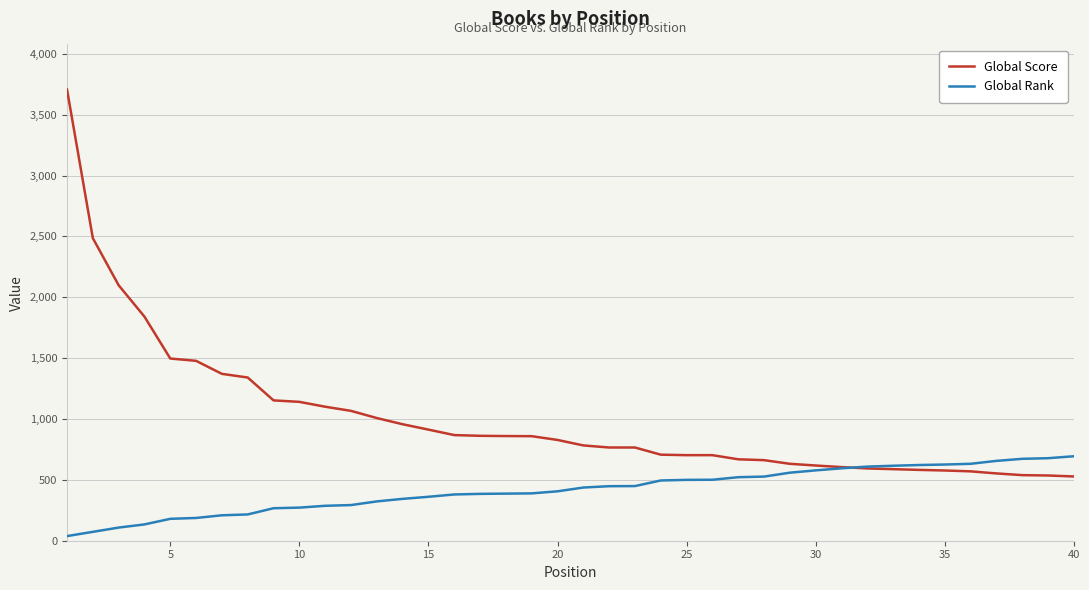

What is the difference between the maximum and minimum values in the Global Score series?

3179